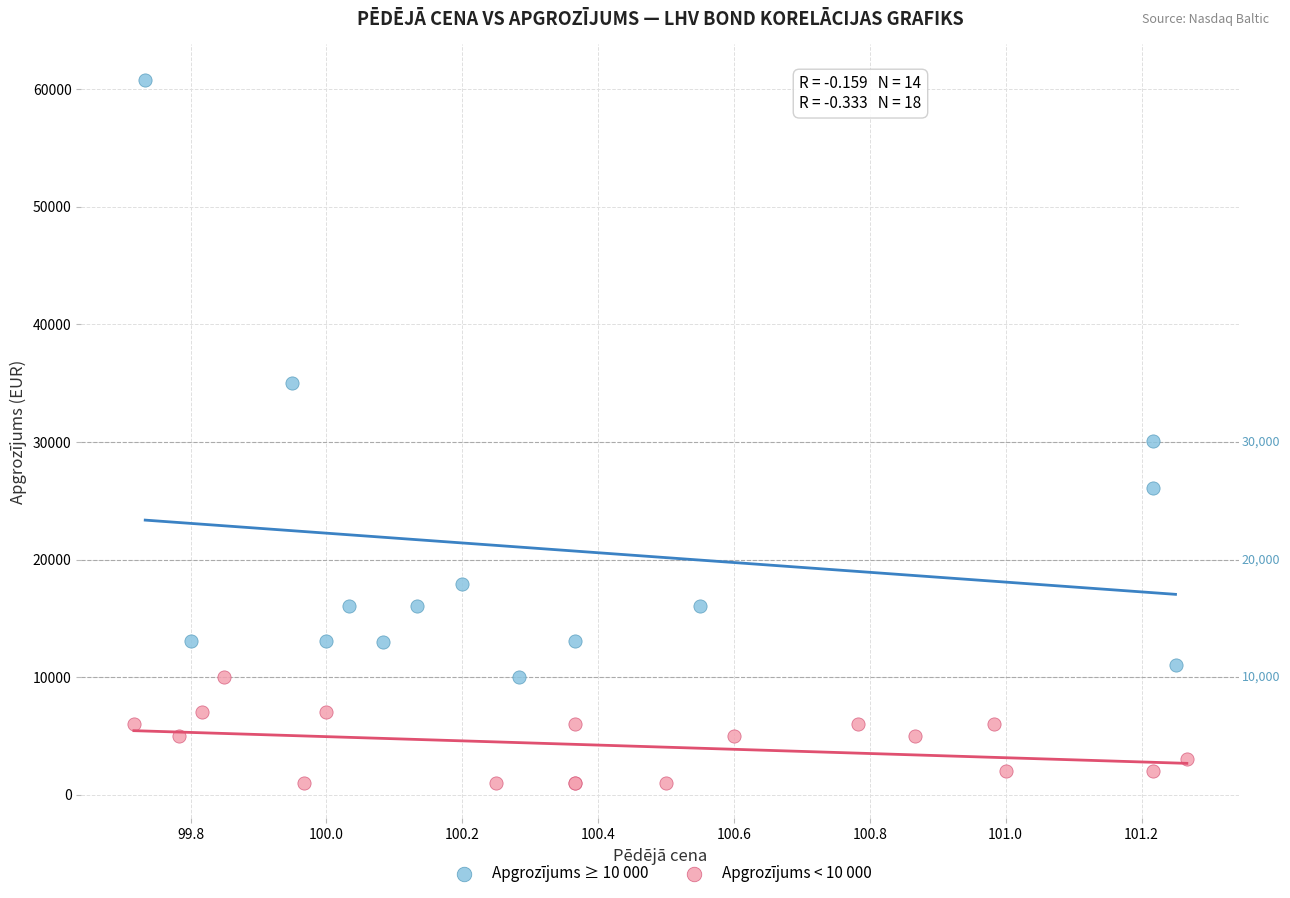

Which series has the widest spread of Y values?

Apgrozījums ≥ 10 000